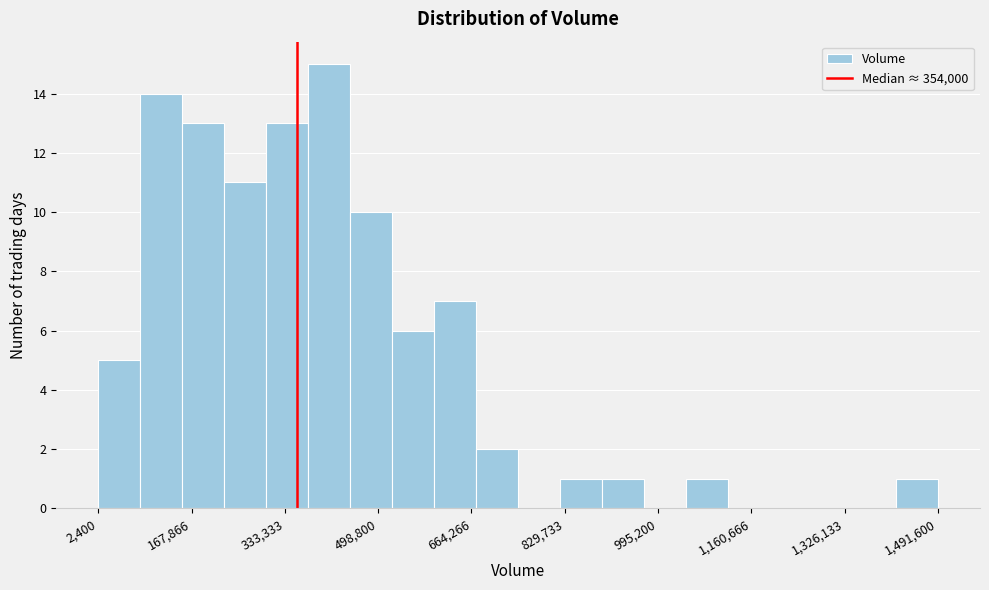

Read against the x-axis, roughly where is the centre of the tallest bar?

420000